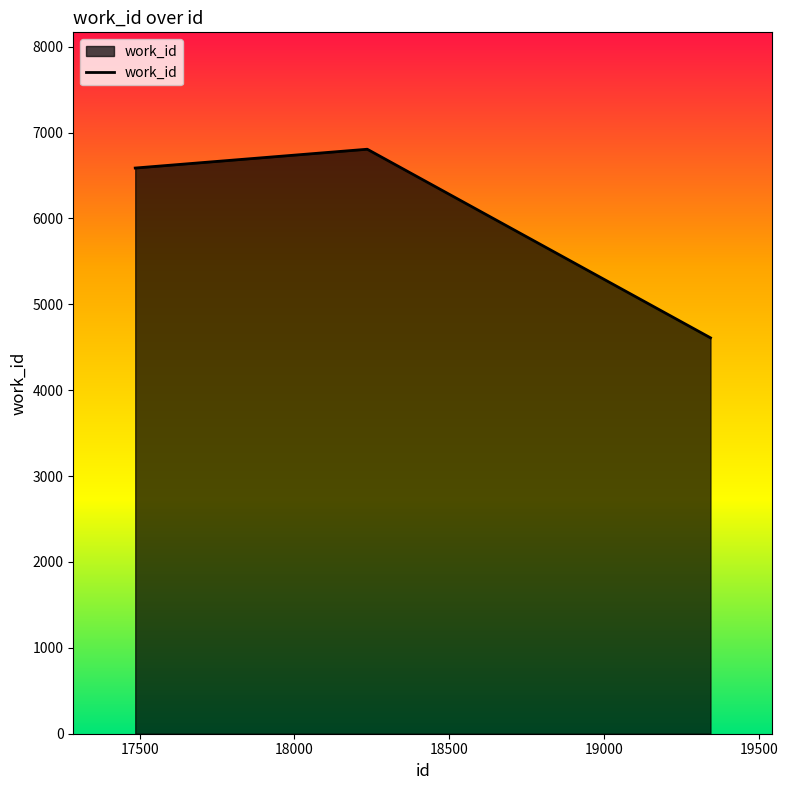

What is the average value?

6001